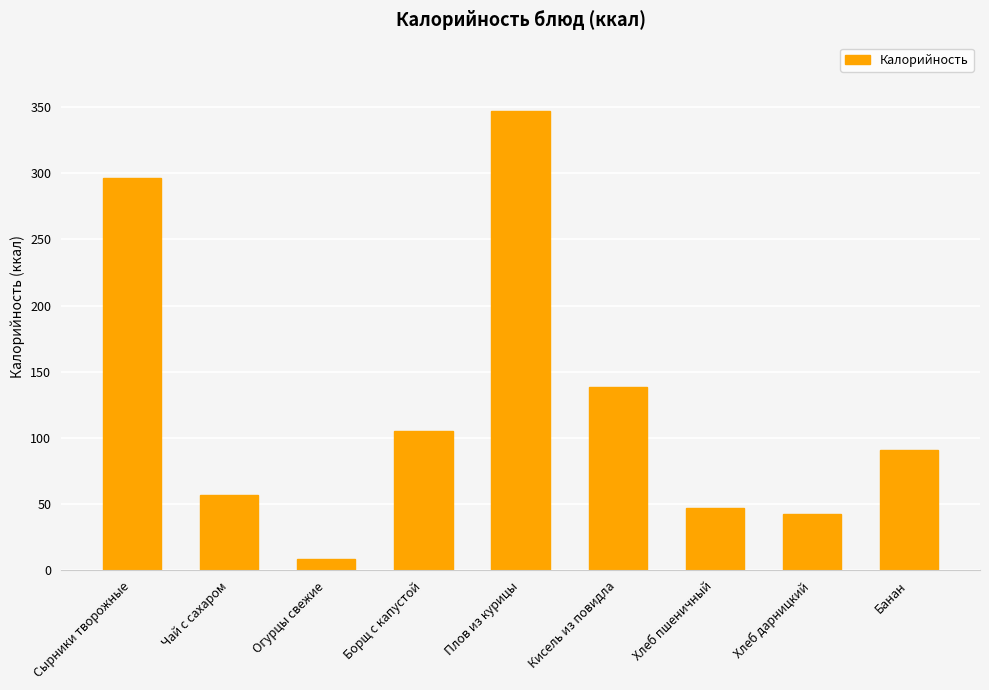

Reading left to right, list all the values displayed in this chart.

296.4	56.8	8.4	105.3	346.6	138.2	47.2	42.4	91.2